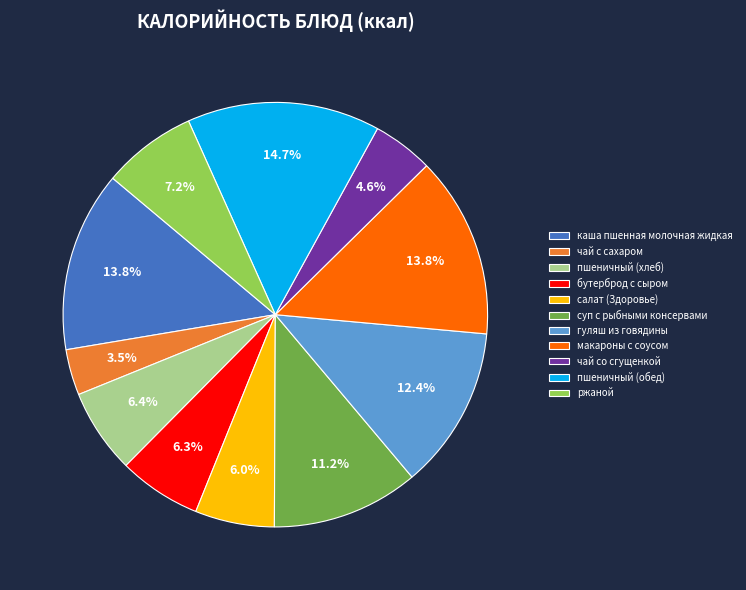

Which slice is the smallest?

чай с сахаром